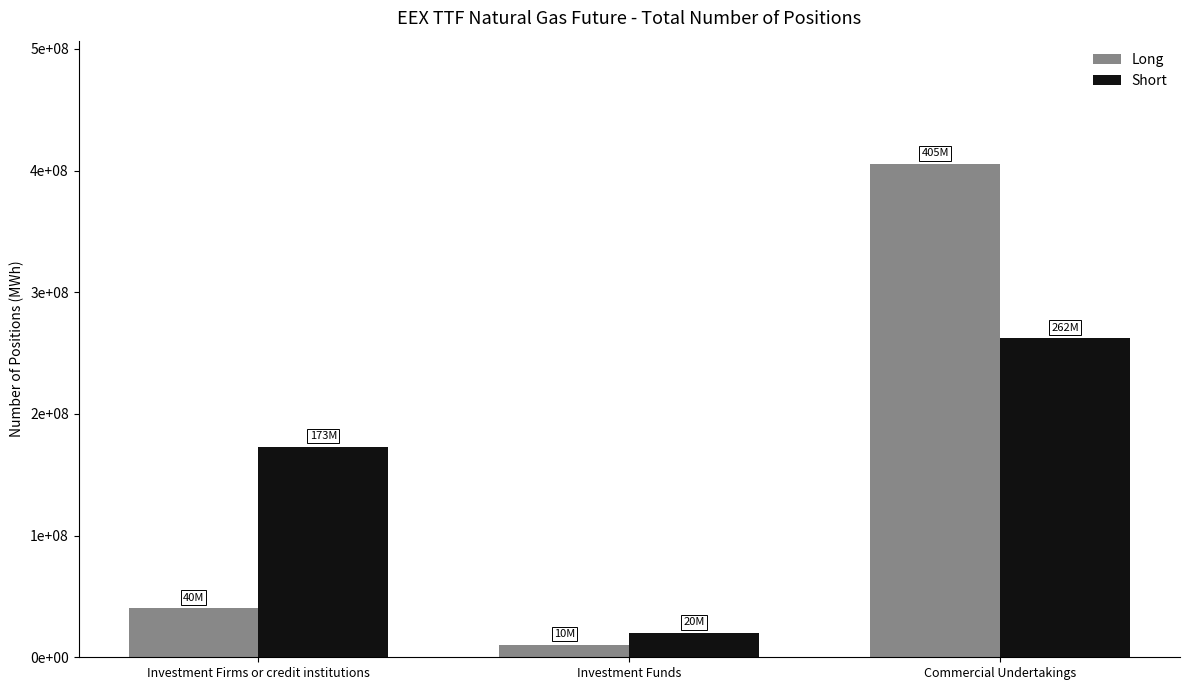

Are the bars grouped side by side (vs. stacked)?

Yes